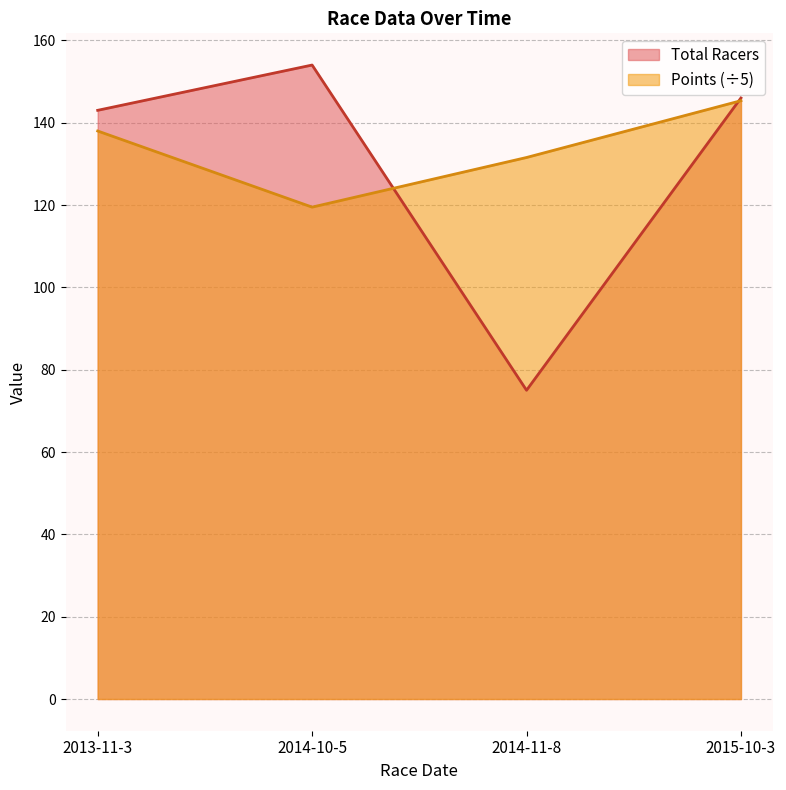

What is the difference between the maximum and minimum values in the Points series?

25.9